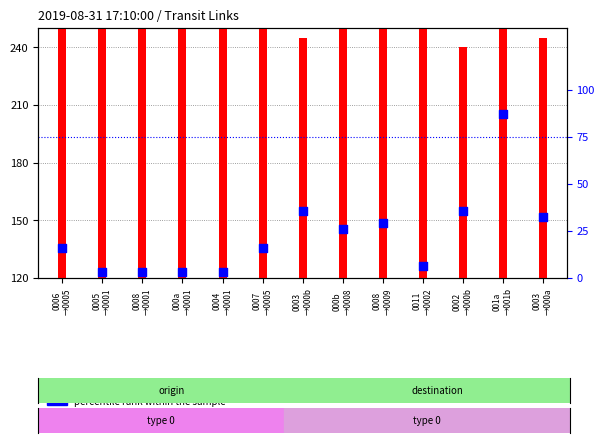

Which series contains the lowest Y value?

percentile rank within the sample